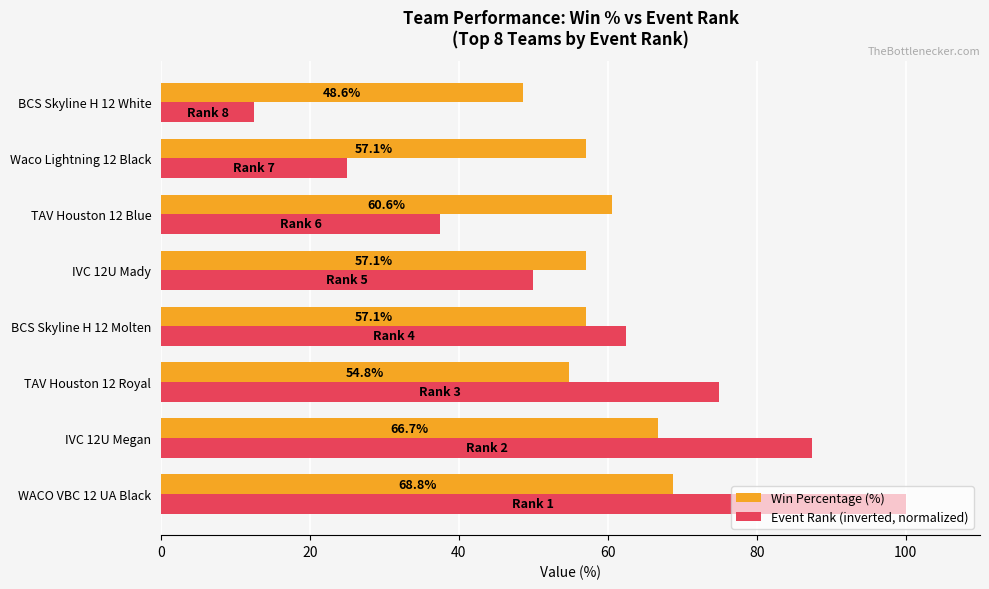

Is it true that Event Rank (inverted, normalized) equals 75.0 at TAV Houston 12 Royal?

True